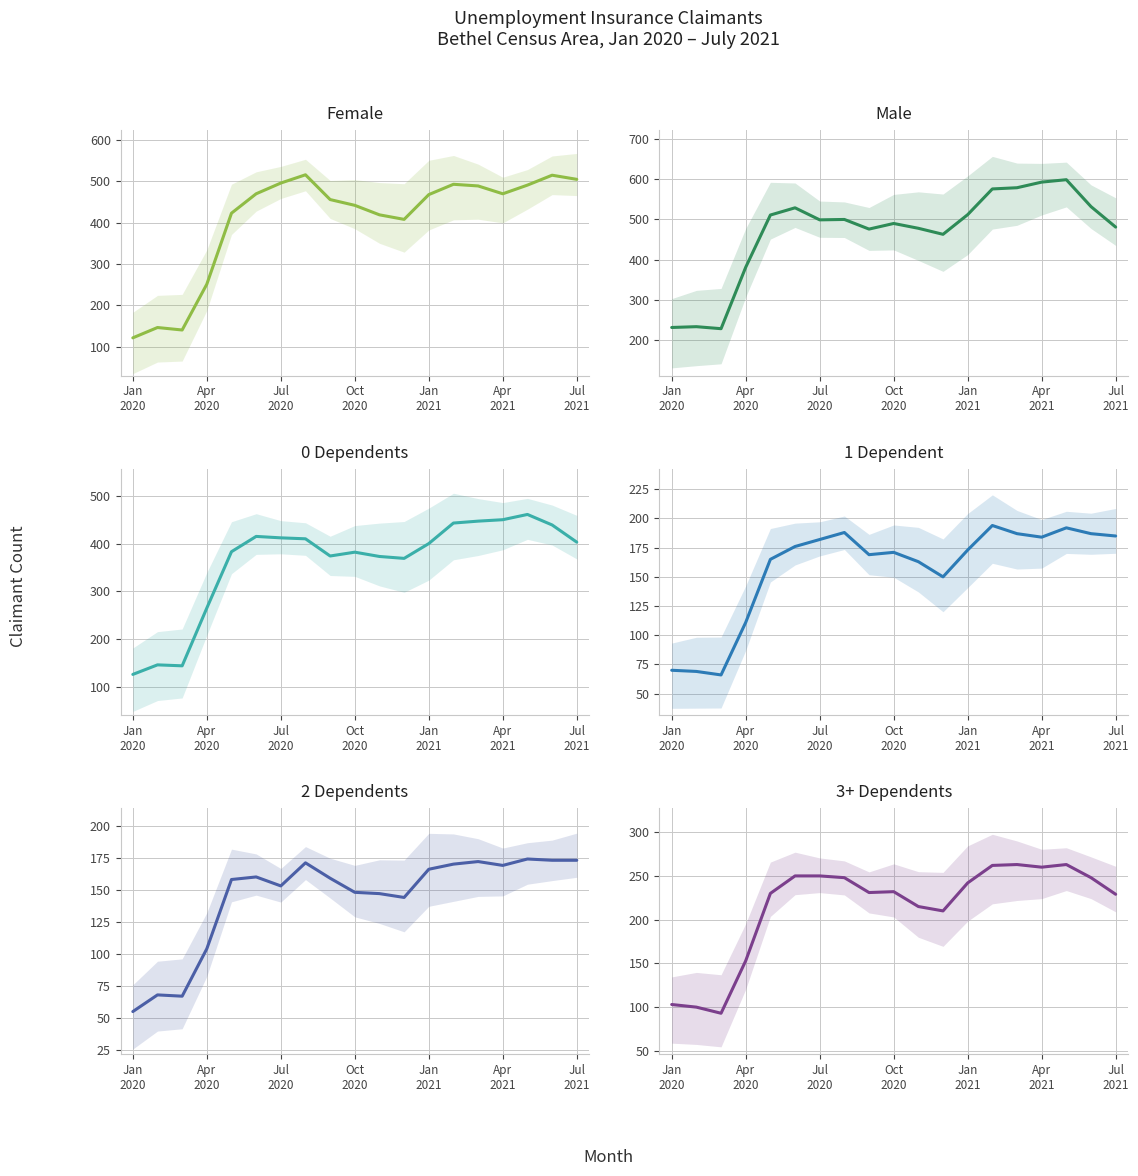

What are all the series names shown in the legend?

Female, Male, 0 Dependents, 1 Dependent, 2 Dependents, 3+ Dependents